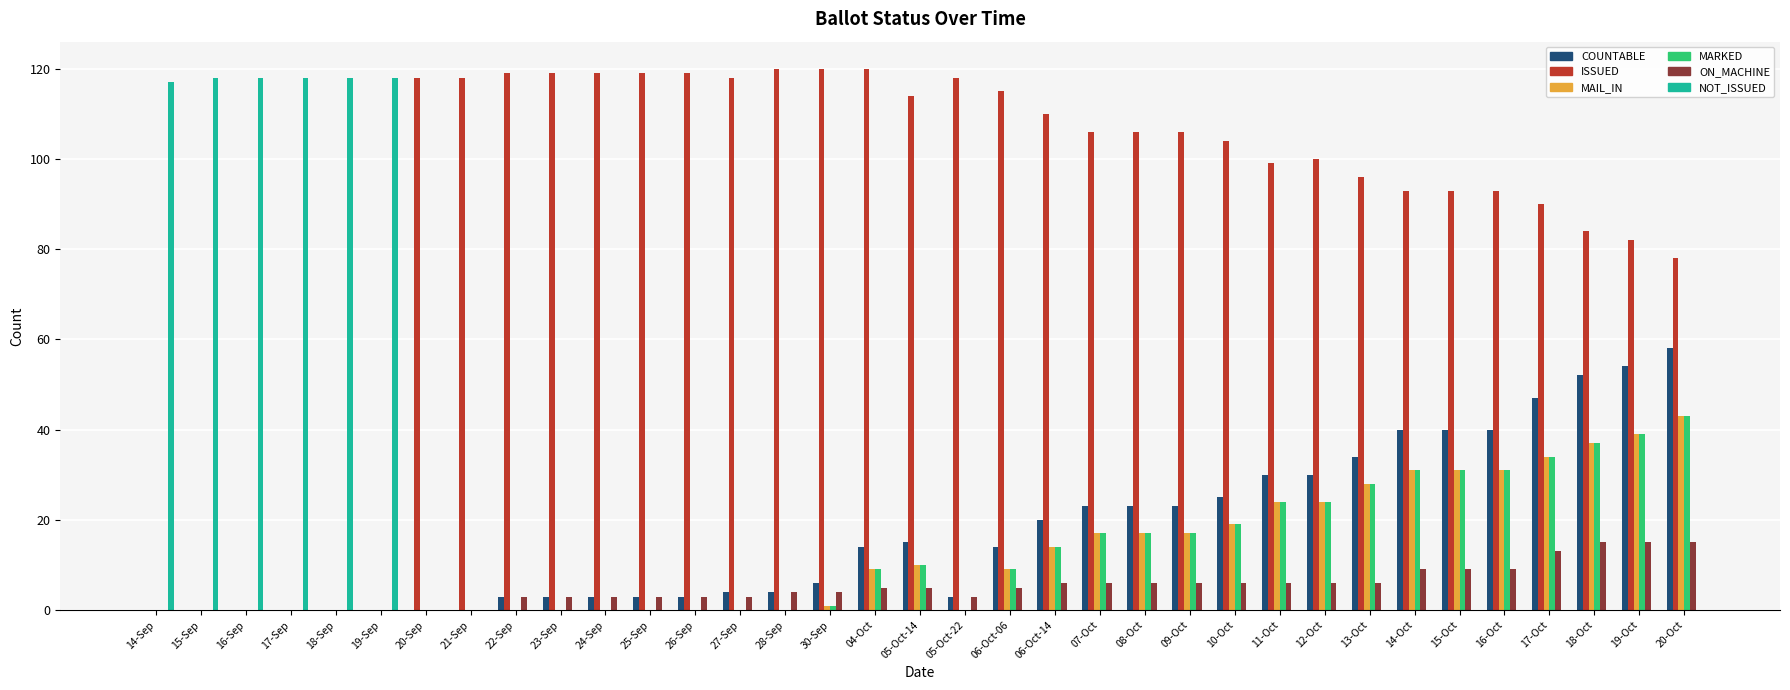

Are the bars grouped side by side (vs. stacked)?

Yes